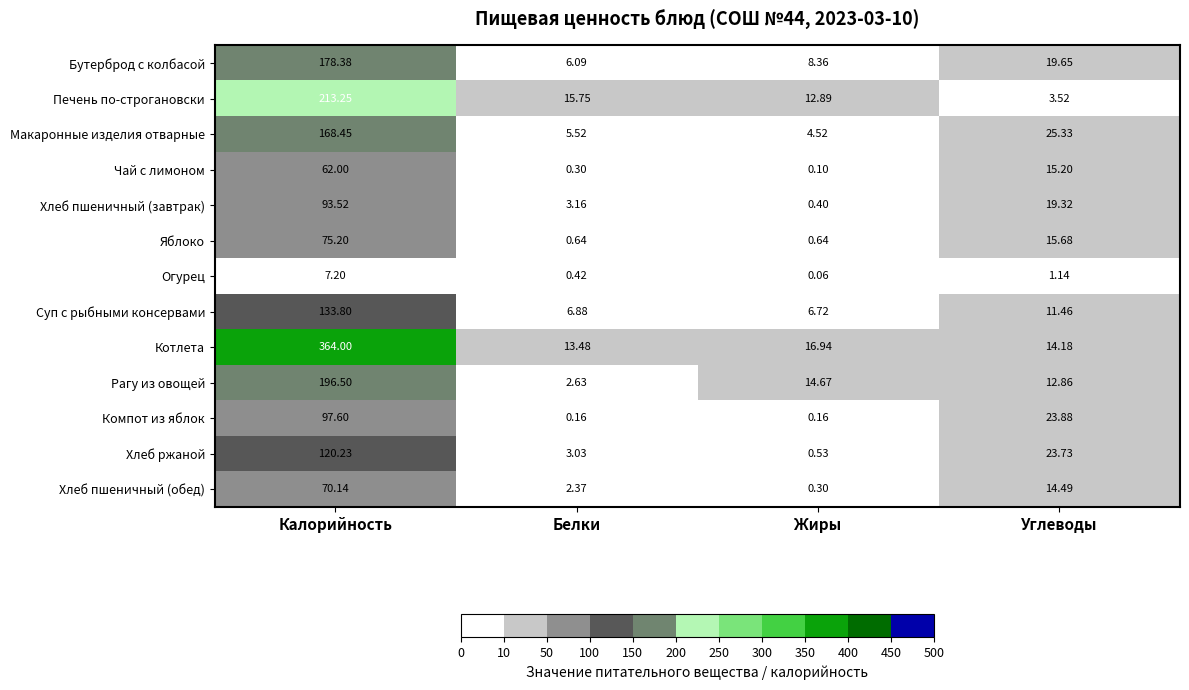

Where does the Рагу из овощей series first go above 14?

Калорийность